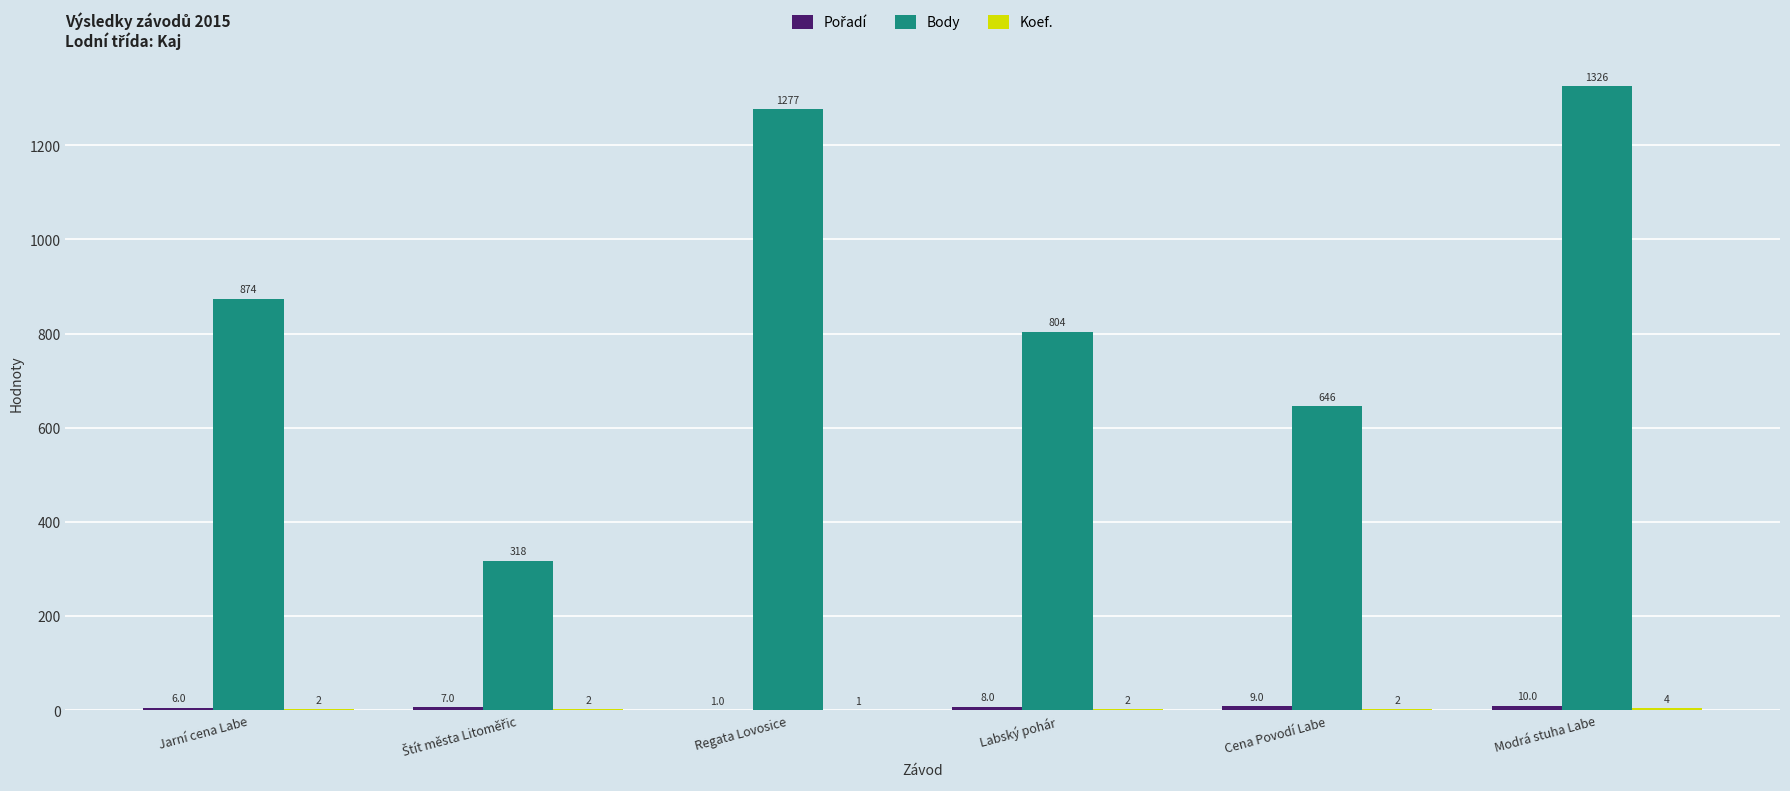

Are the bars horizontal?

No